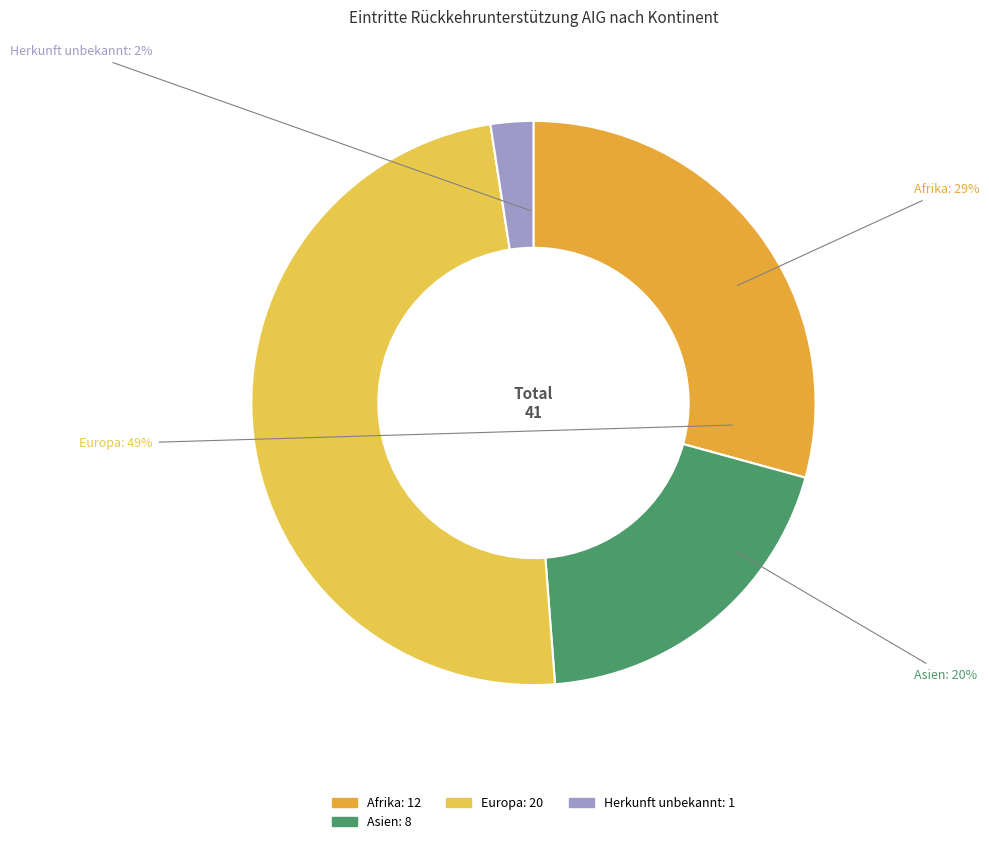

What percentage is the Afrika slice, to the nearest percent?

29%